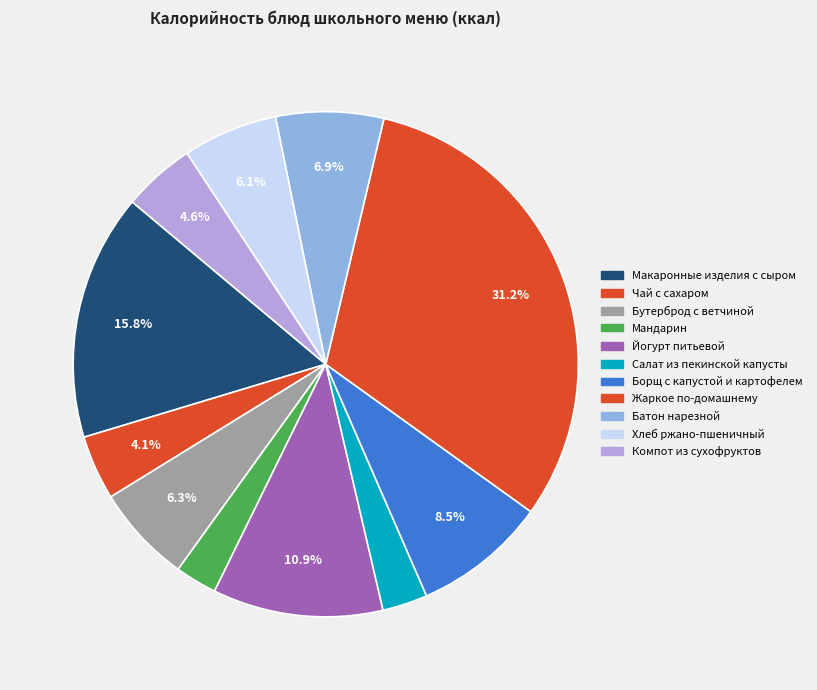

The Макаронные изделия с сыром slice represents 16% of the pie. True or false?

True